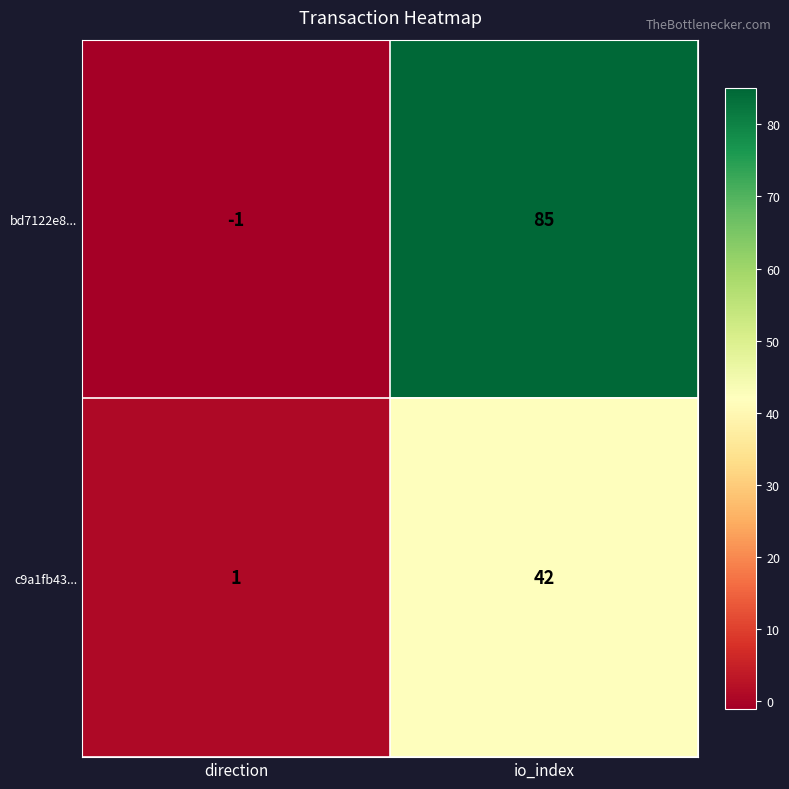

Is the value of bd7122e8... at io_index greater than the value of c9a1fb43... at io_index?

Yes